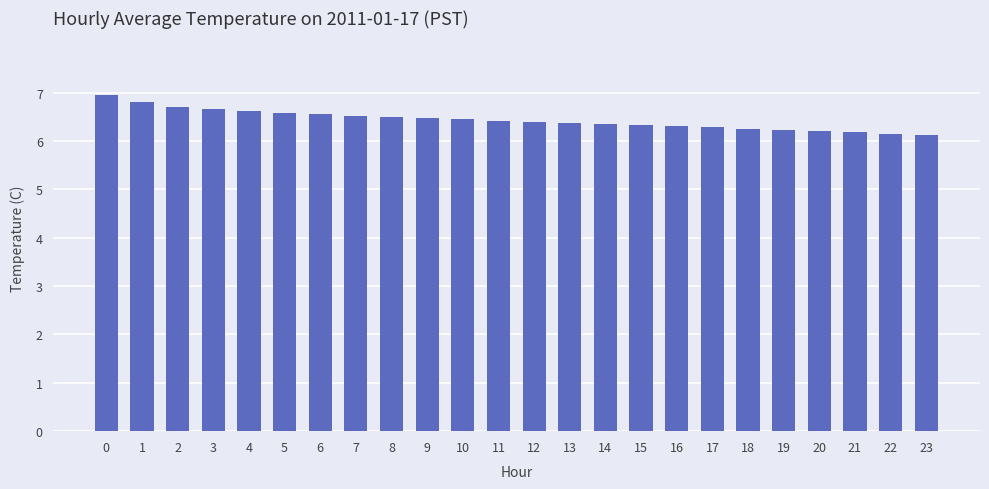

What is the difference between the maximum and minimum values?

0.8